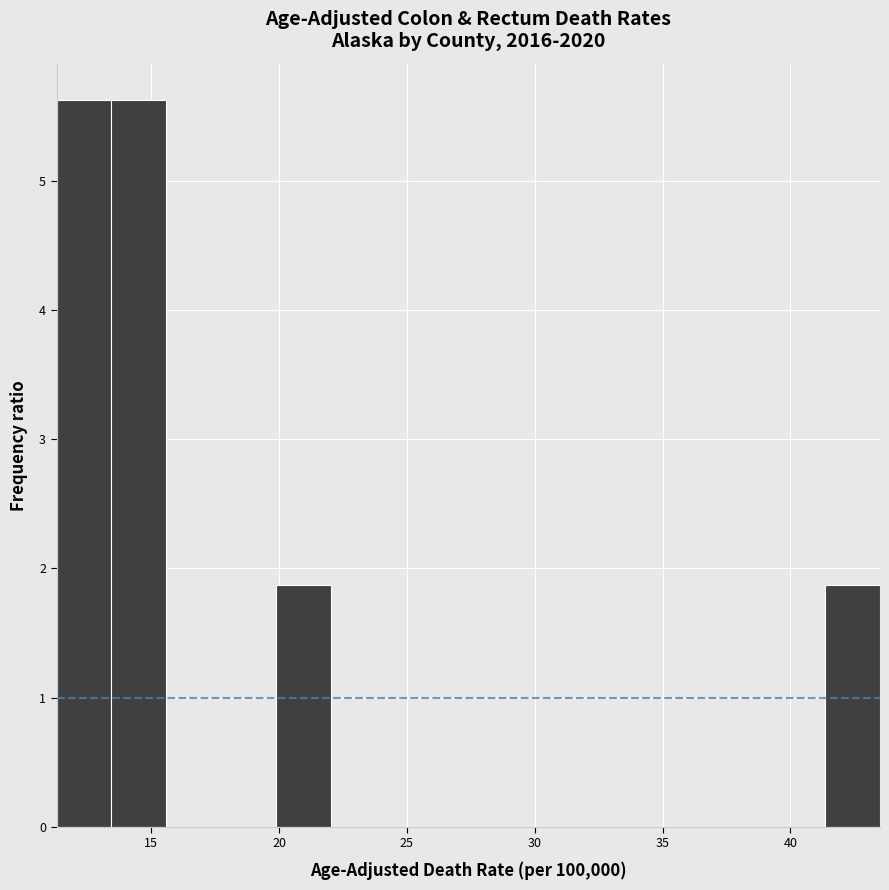

Reading left to right, transcribe this chart: for each bar, give the range it covers on the x-axis and its height. Neither the bar edges nor the heights are printed on the chart, so give them approximately, as read against the axes.

11.5 to 13.5: 5.6
13.5 to 15.5: 5.6
15.5 to 17.5: 0
17.5 to 20.0: 0
20.0 to 22.0: 1.9
22.0 to 24.0: 0
24.0 to 26.5: 0
26.5 to 28.5: 0
28.5 to 30.5: 0
30.5 to 33.0: 0
33.0 to 35.0: 0
35.0 to 37.0: 0
37.0 to 39.0: 0
39.0 to 41.5: 0
41.5 to 43.5: 1.9